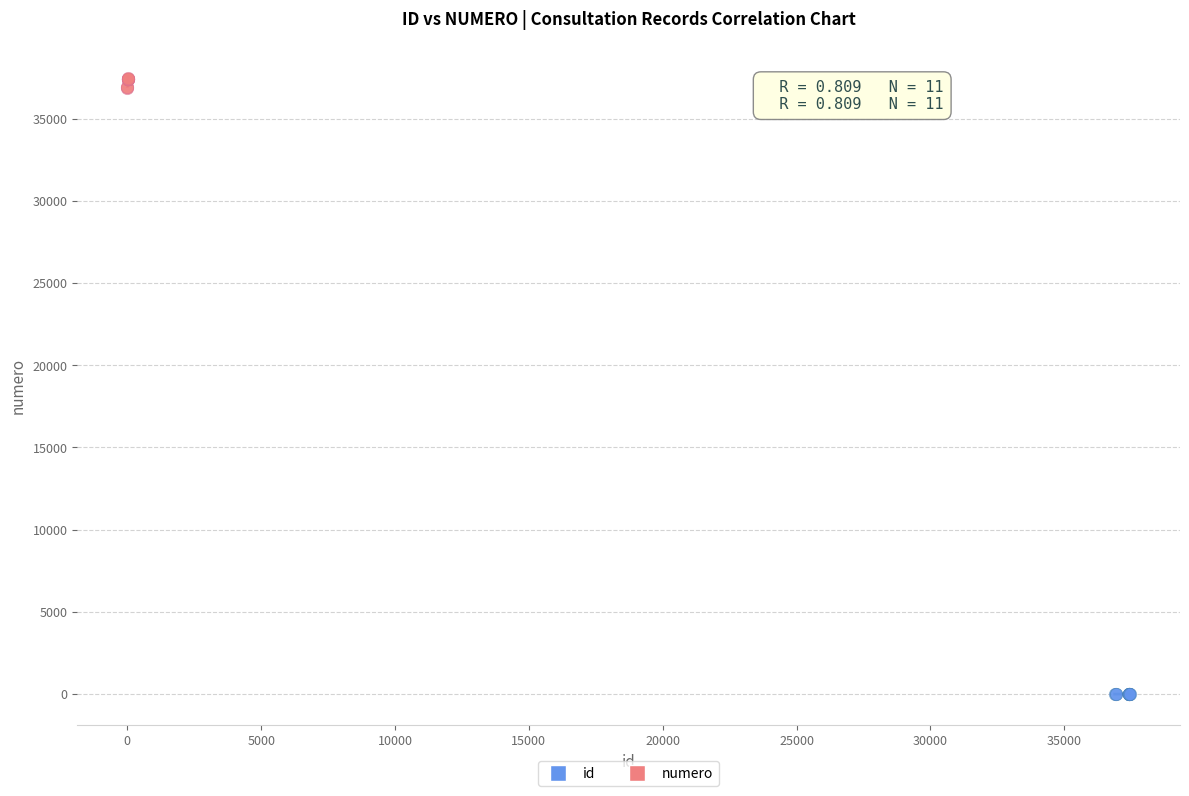

Which series contains the lowest Y value?

id